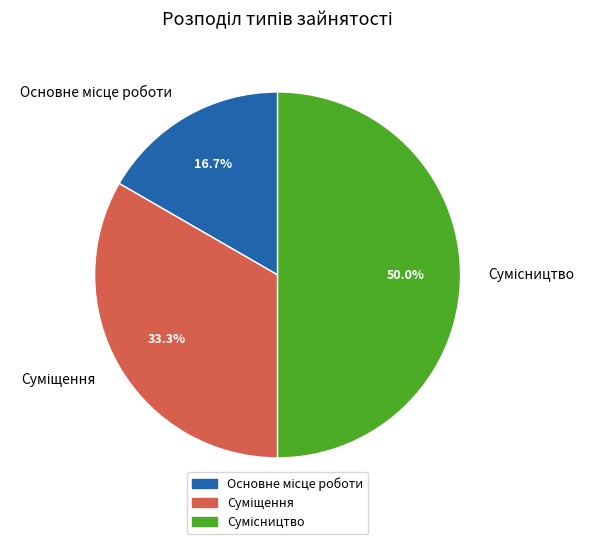

What percentage is the Суміщення slice, to the nearest percent?

33%